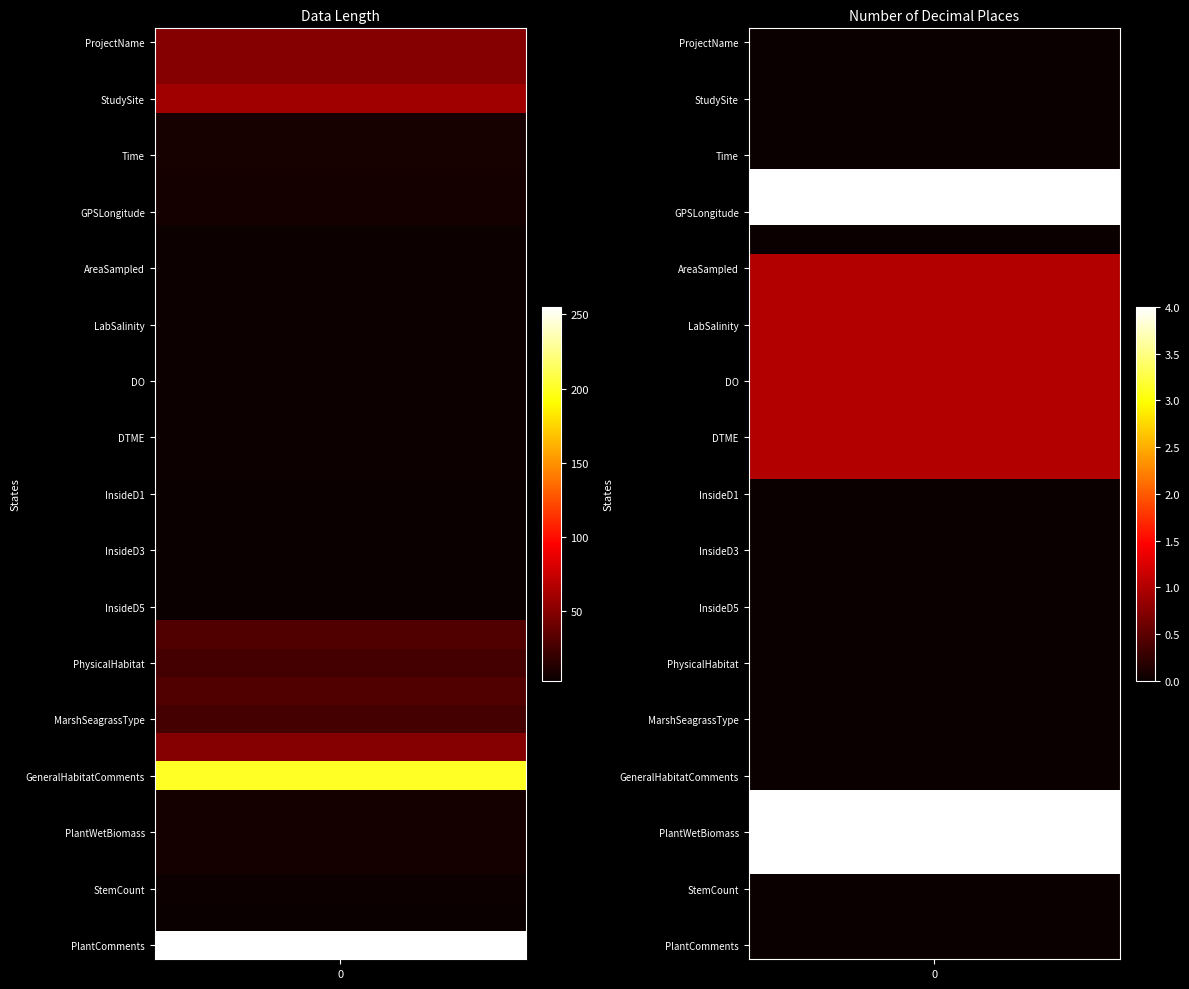

The value of Number of Decimal Places at 2 is 0. True or false?

True